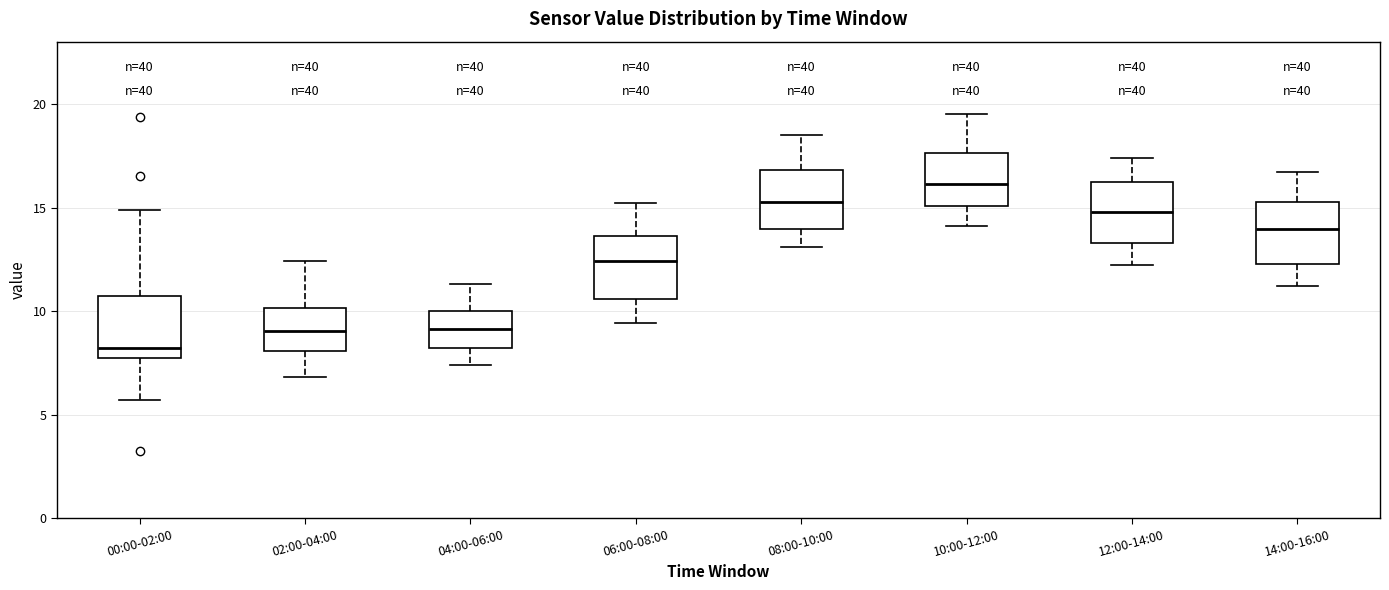

Reading left to right, transcribe this box plot: for each box, give where its median line is, the range the box spans, and where its two whiskers end, as read against the y-axis. The values are not printed on the chart, so give them approximately, as read against the axis.

00:00-02:00: median 8.0 (just above the box's lower edge), box 8.0 to 10.5, whiskers 5.5 to 15.0
02:00-04:00: median 9.0, box 8.0 to 10.0, whiskers 7.0 to 12.5
04:00-06:00: median 9.0, box 8.0 to 10.0, whiskers 7.5 to 11.5
06:00-08:00: median 12.5, box 10.5 to 13.5, whiskers 9.5 to 15.0
08:00-10:00: median 15.5, box 14.0 to 17.0, whiskers 13.0 to 18.5
10:00-12:00: median 16.0, box 15.0 to 17.5, whiskers 14.0 to 19.5
12:00-14:00: median 15.0, box 13.5 to 16.0, whiskers 12.0 to 17.5
14:00-16:00: median 14.0, box 12.5 to 15.5, whiskers 11.0 to 16.5